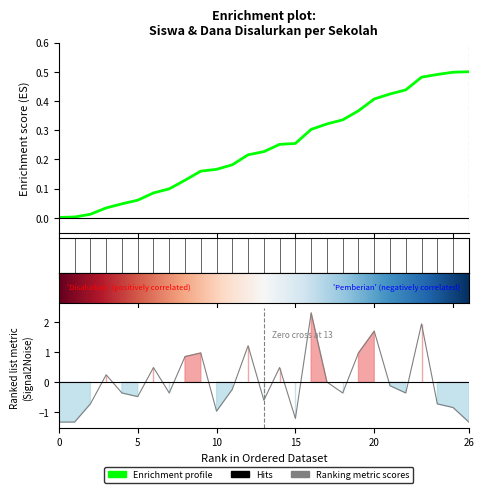

Reading right to left, extract all data points from this chart.

-1.3	-0.8	-0.7	1.9	-0.4	-0.1	1.7	1.0	-0.4	0.0	2.3	-1.2	0.5	-0.6	1.2	-0.2	-1.0	1.0	0.9	-0.4	0.5	-0.5	-0.4	0.3	-0.7	-1.3	-1.3